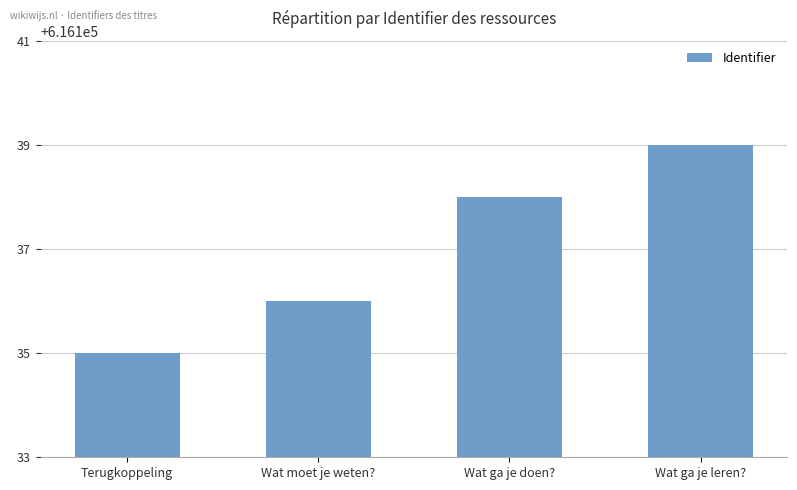

Reading left to right, what are all the values shown in this chart?

Terugkoppeling=616135	Wat moet je weten?=616136	Wat ga je doen?=616138	Wat ga je leren?=616139